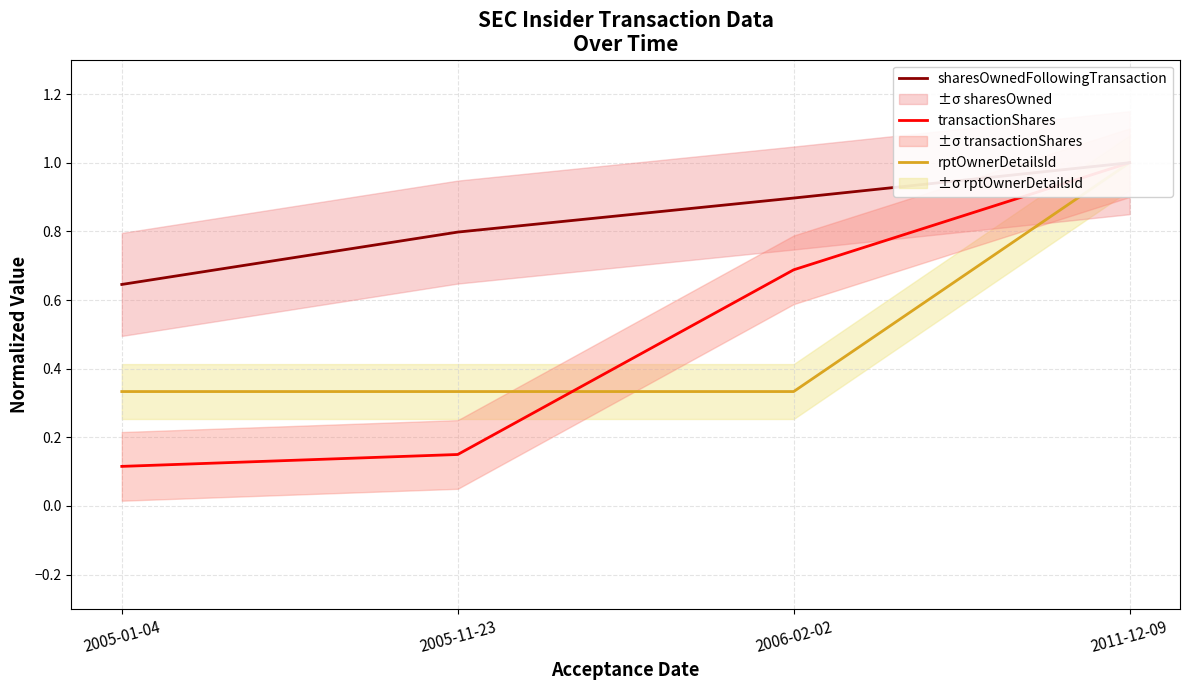

How many sharesOwnedFollowingTransaction values are between 0 and 1?

4